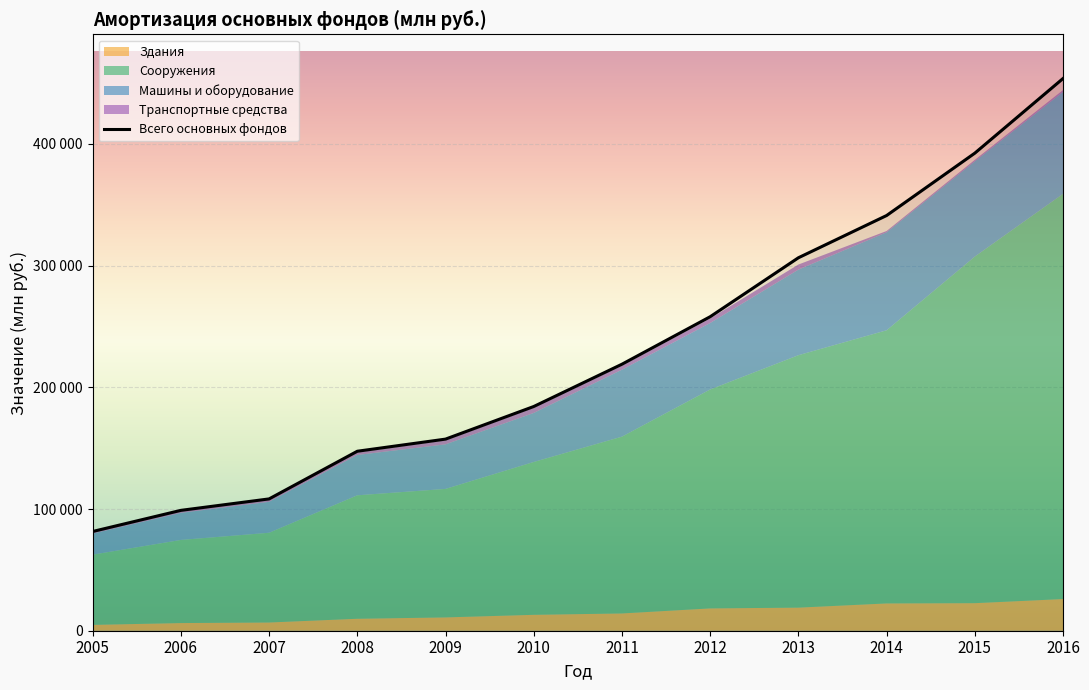

True or false: Транспортные средства and Всего основных фондов intersect in this chart.

False